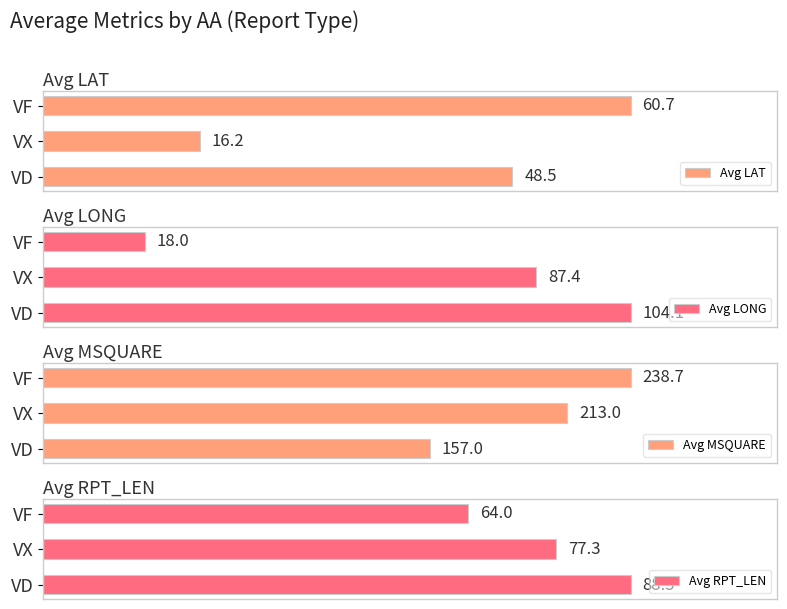

What is the average value of the Avg RPT_LEN series?

76.6